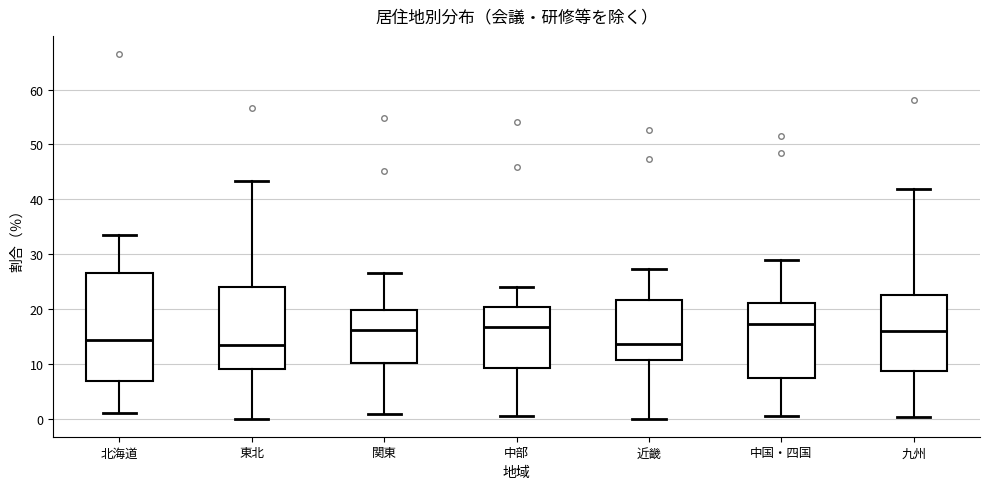

Which box is the tallest, from its lower edge to its upper edge?

北海道